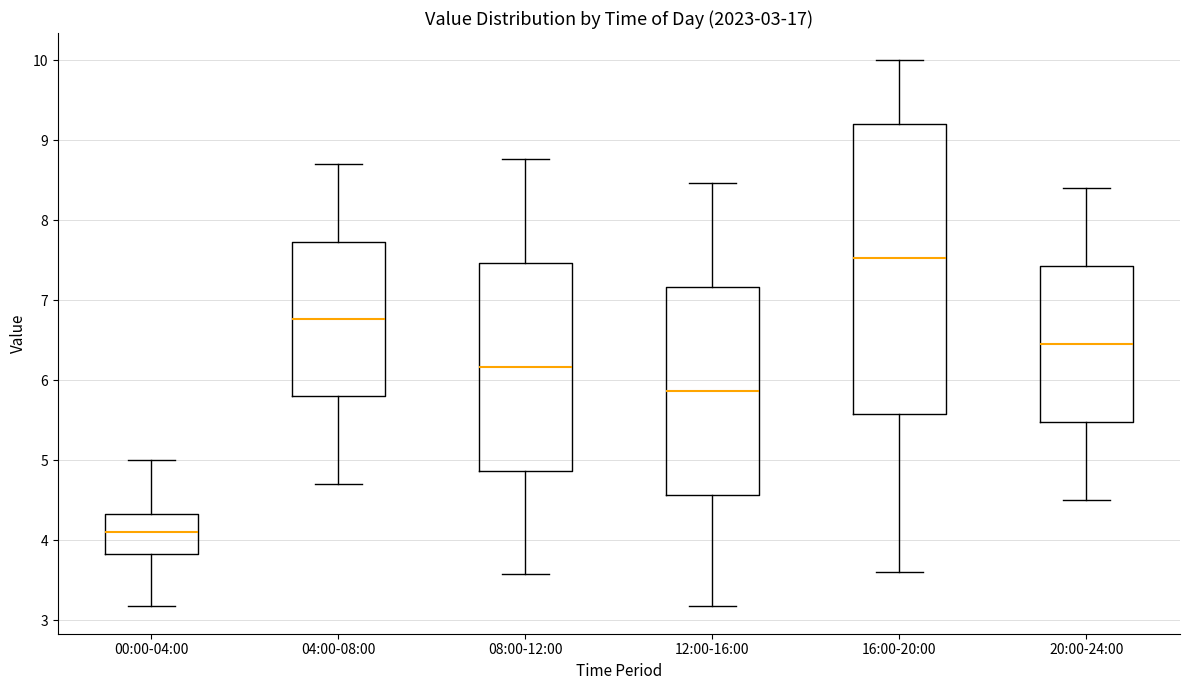

Which box's median line is the highest?

16:00-20:00